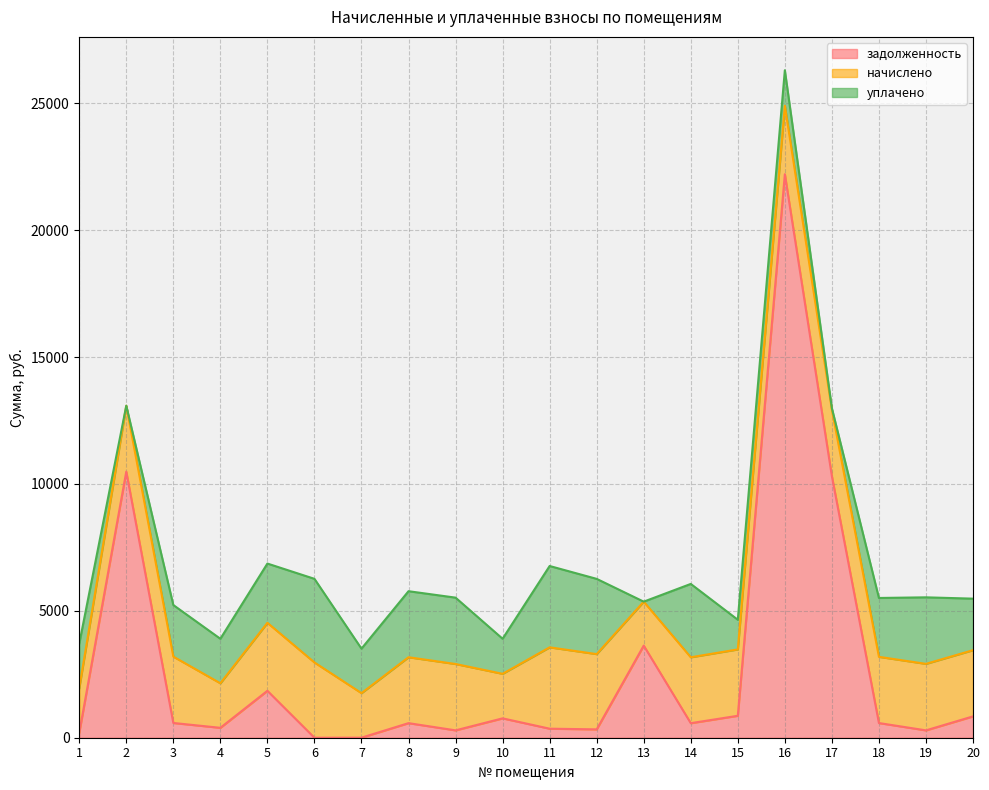

Does the chart have visible grid lines?

Yes